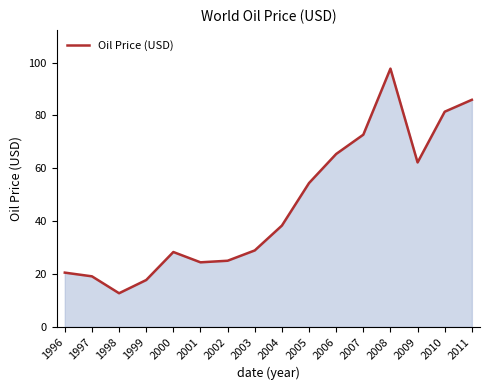

Which label corresponds to the largest value in the chart?

2008